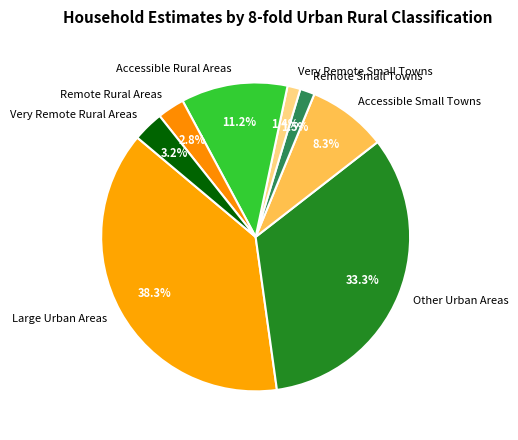

Is there a majority slice in this chart?

No